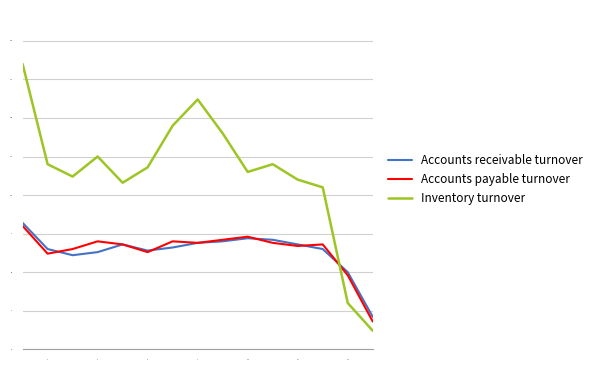

What is the smallest value displayed?

1.2